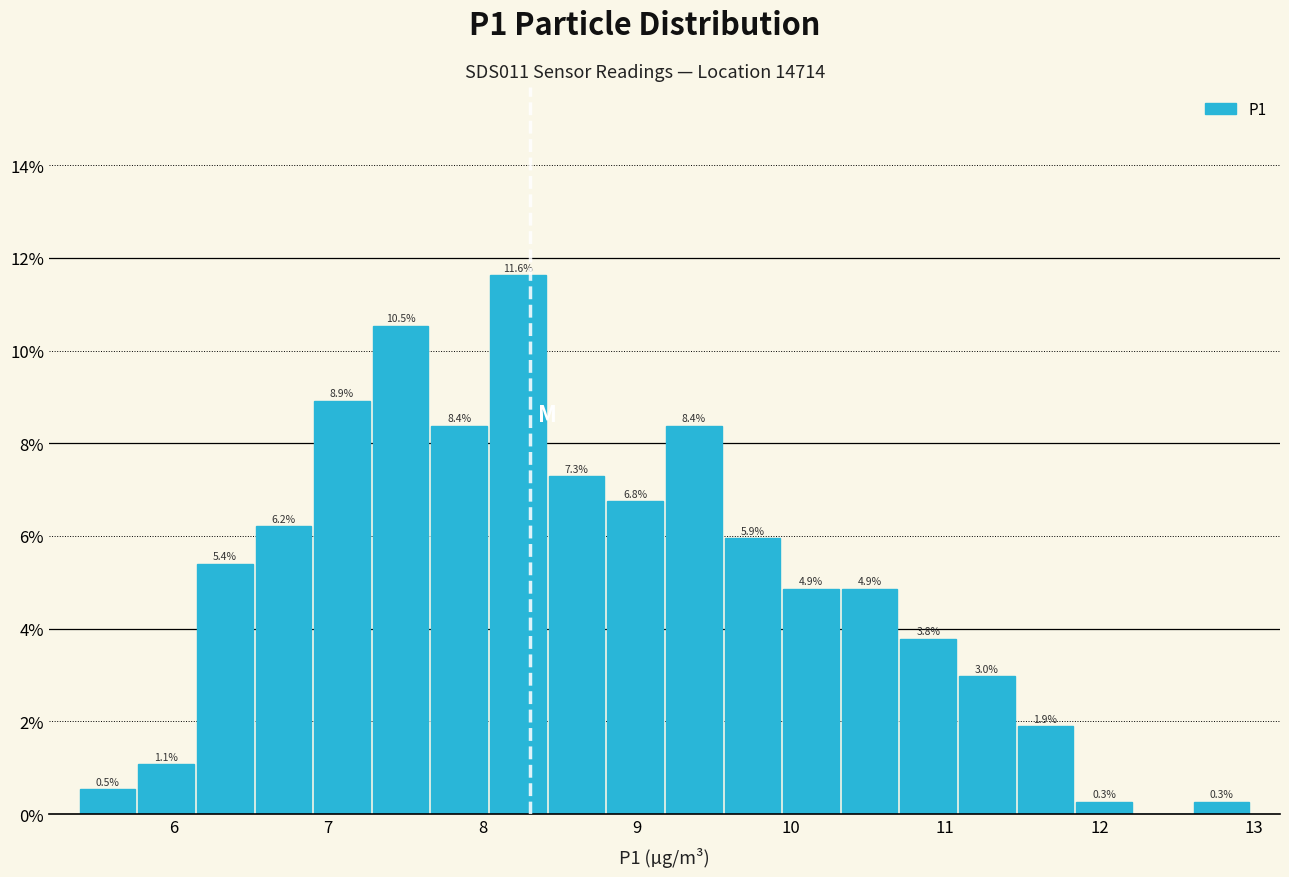

Around what value on the x-axis is the tallest bar? Give the approximate position of its centre, as read against the axis.

8.2